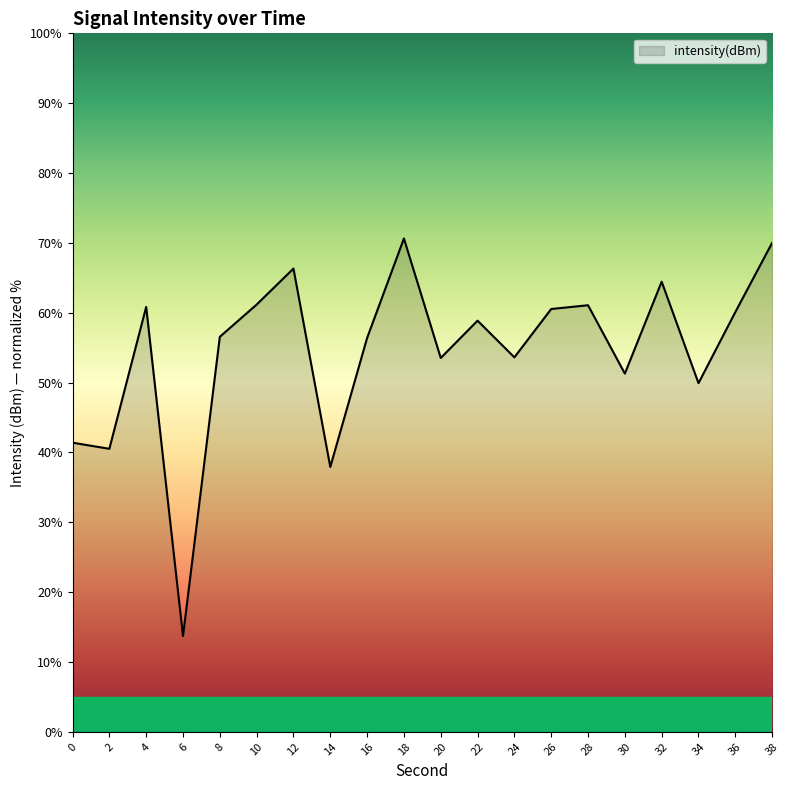

True or false: the data shows 58.9 at 22.

True